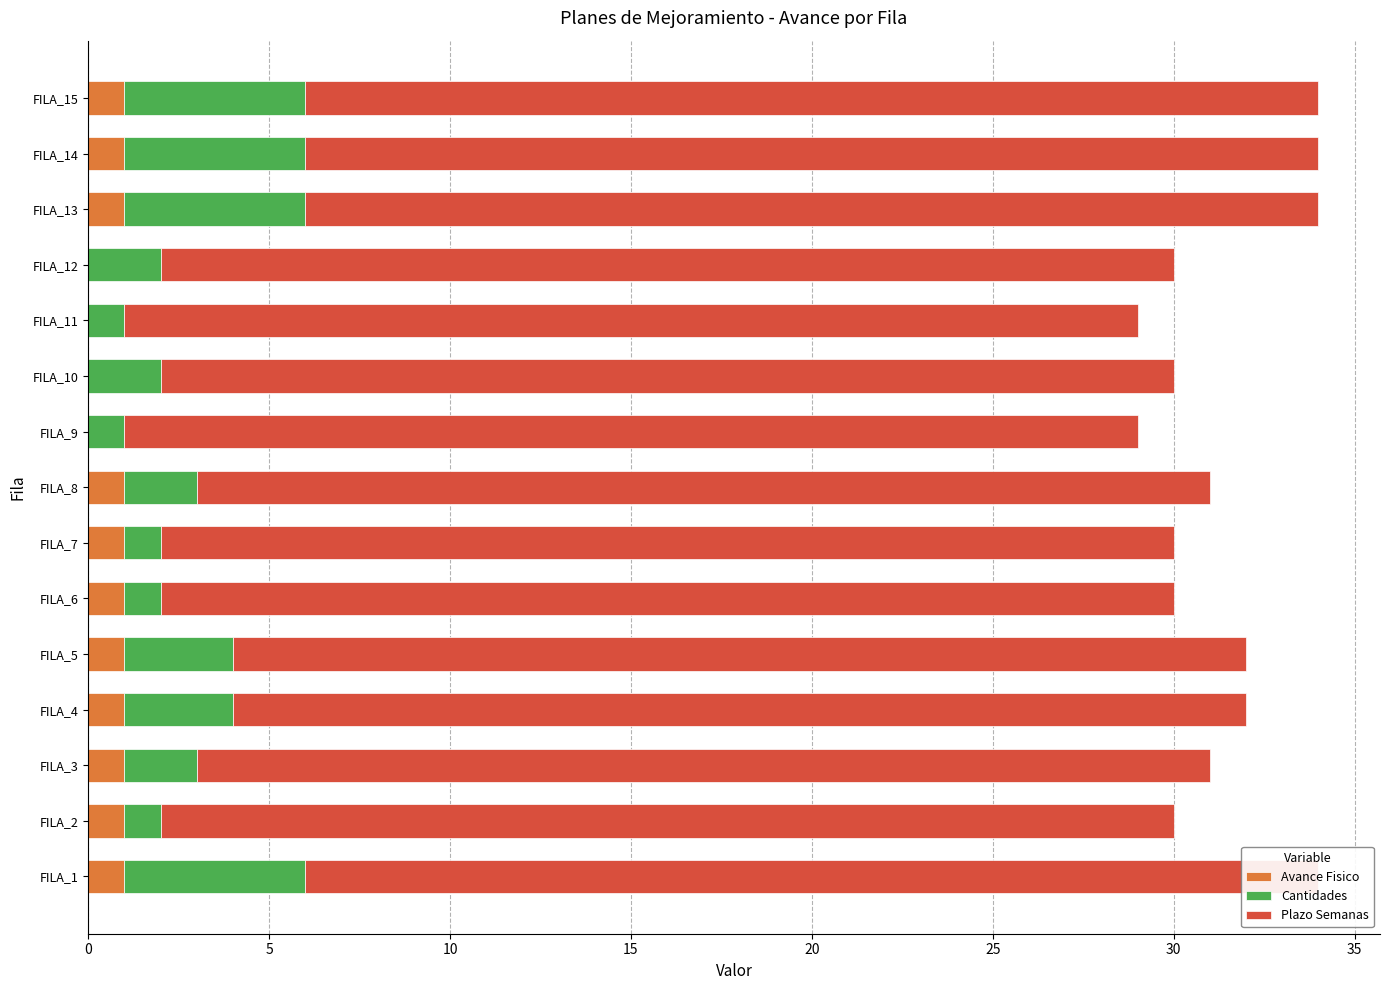

Between 0 and 35, which series saw the biggest shift?

Cantidades